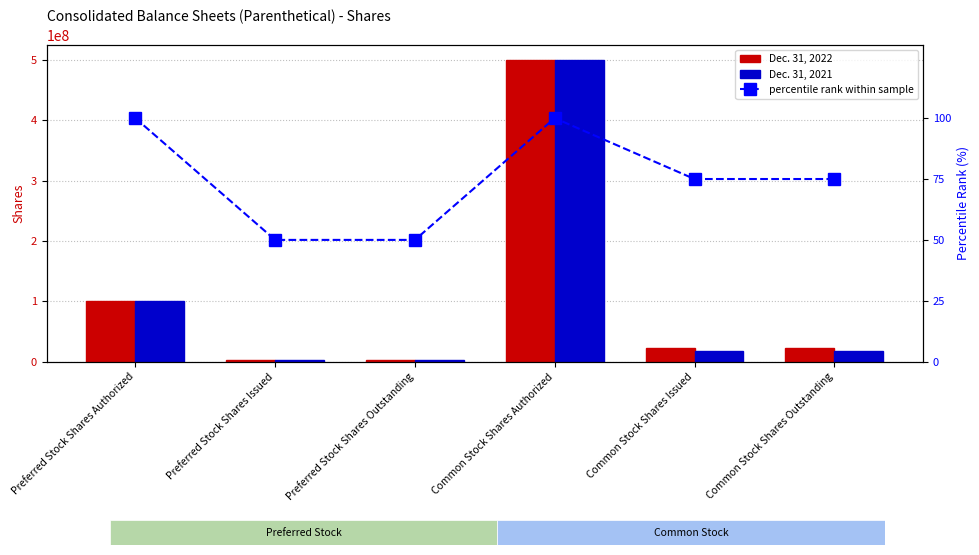

Where does the Dec. 31, 2022 series first go above 22854775?

Preferred Stock Shares Authorized